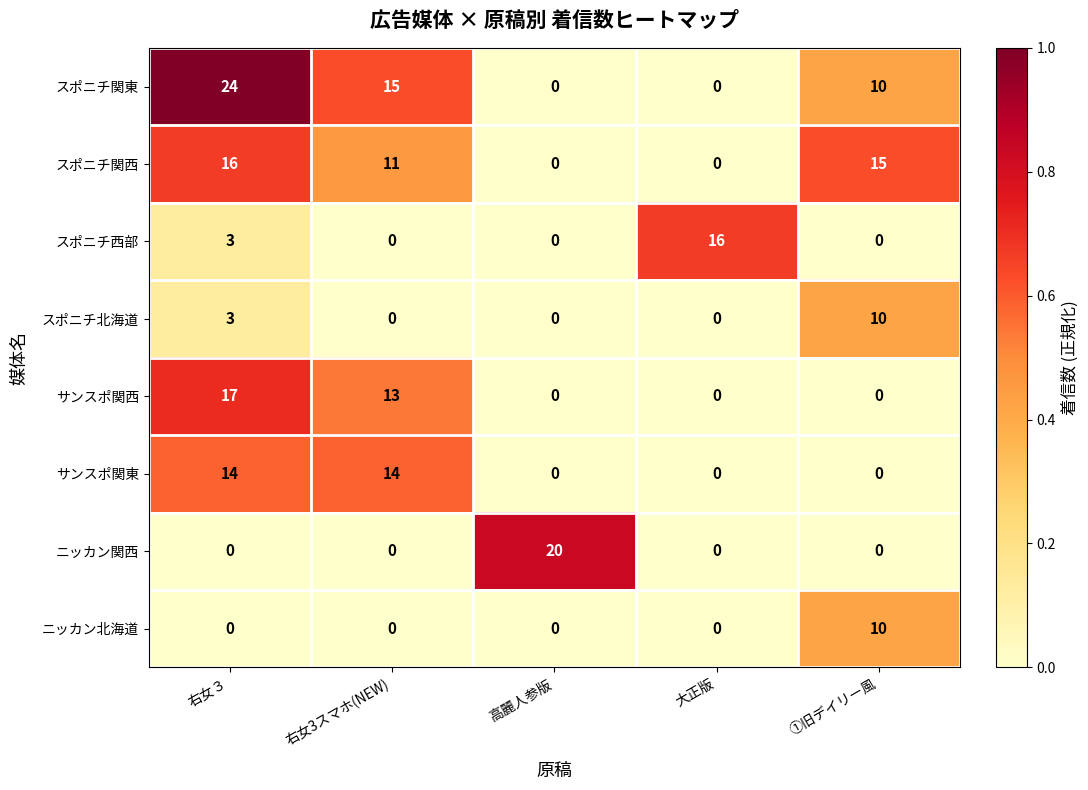

True or false: スポニチ関西 has a value of 0 at 高麗人参版.

True